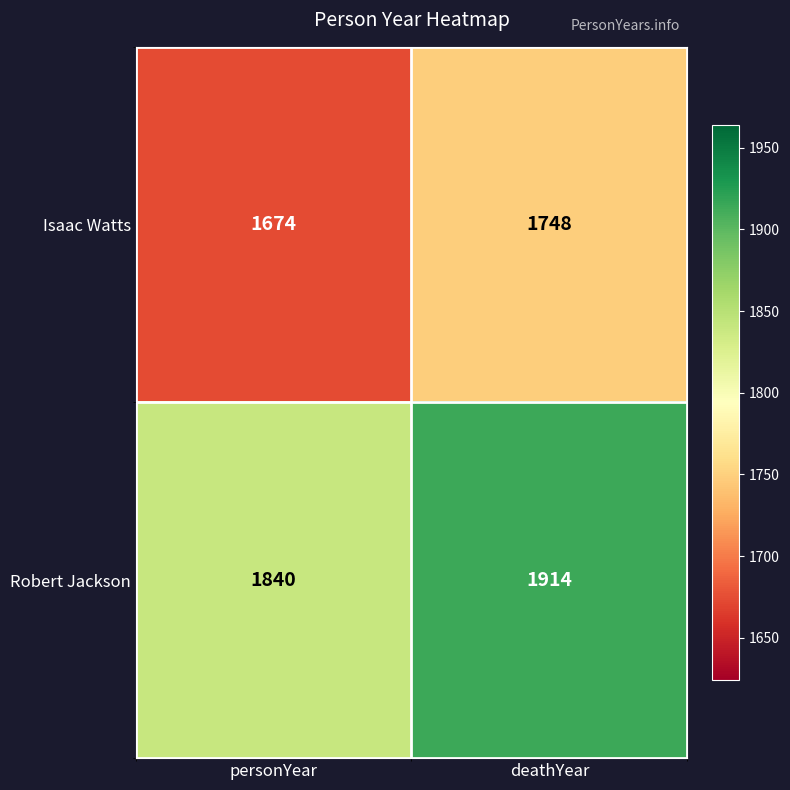

What is the difference between the highest and lowest values at deathYear?

166